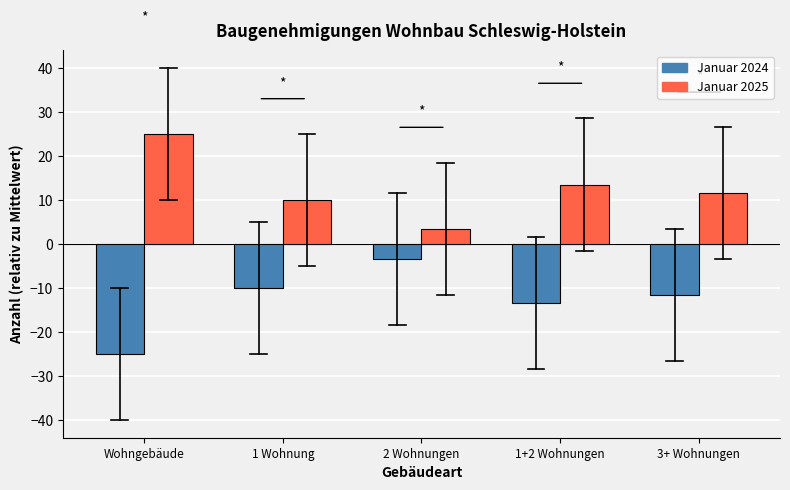

Reading left to right, extract all data points from this chart.

Januar 2024: -25.0	-10.0	-3.5	-13.5	-11.5
Januar 2025: 25.0	10.0	3.5	13.5	11.5